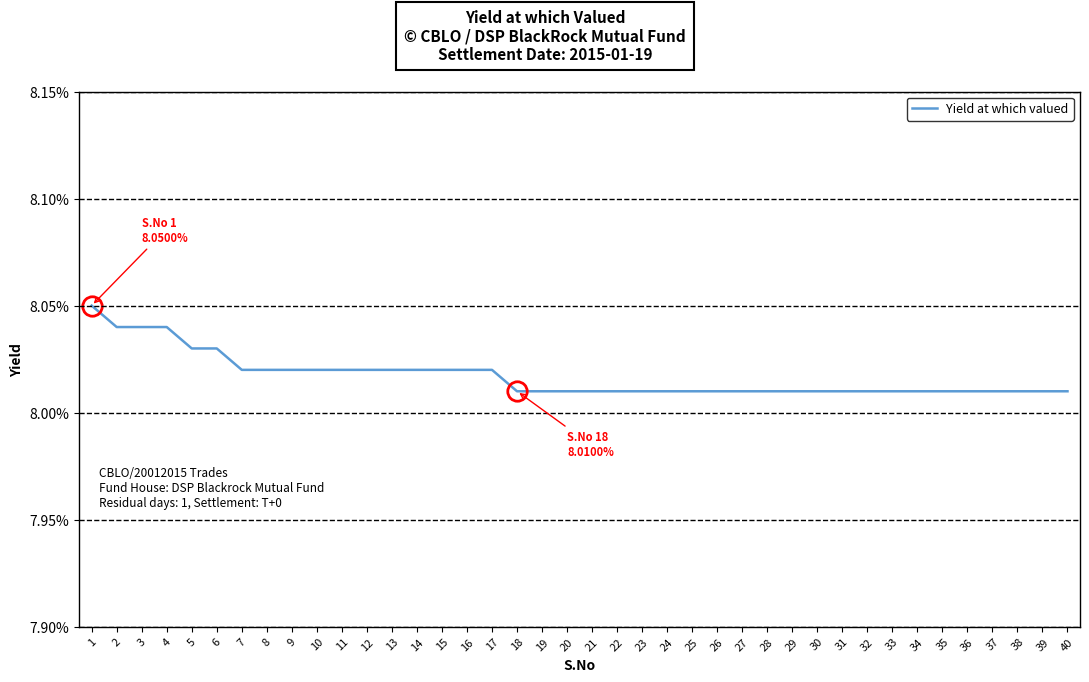

Does the chart have visible grid lines?

Yes